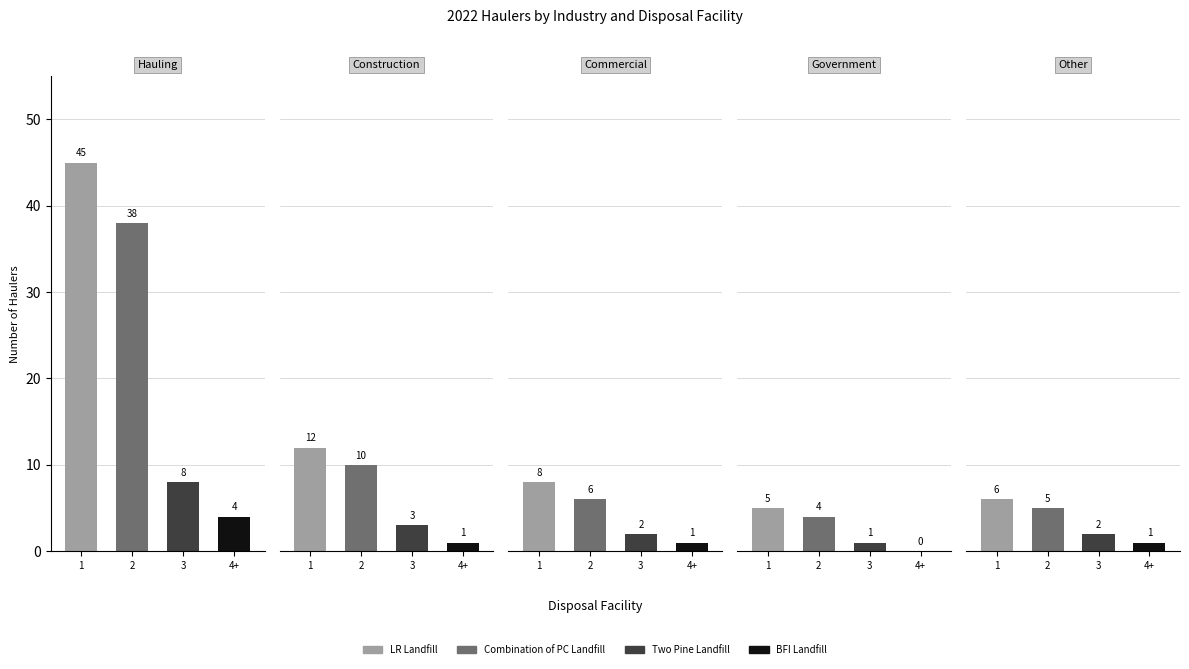

Which series has the largest range (max minus min)?

LR Landfill